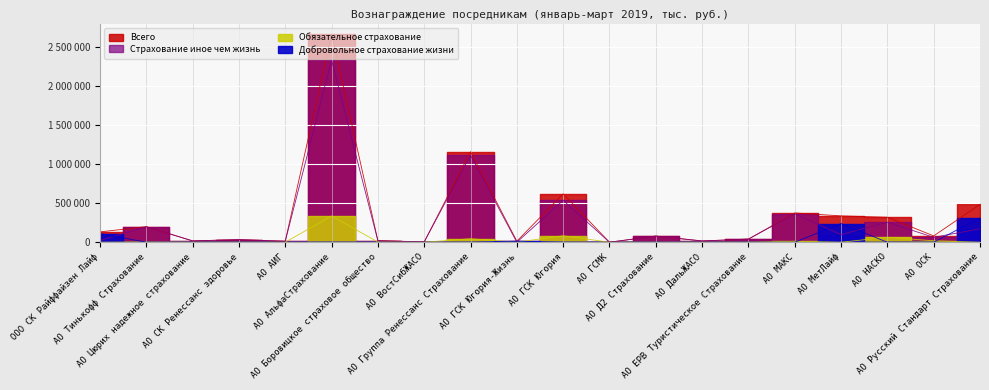

Where is Обязательное страхование nearest to the value 168165?

АО ГСК Югория